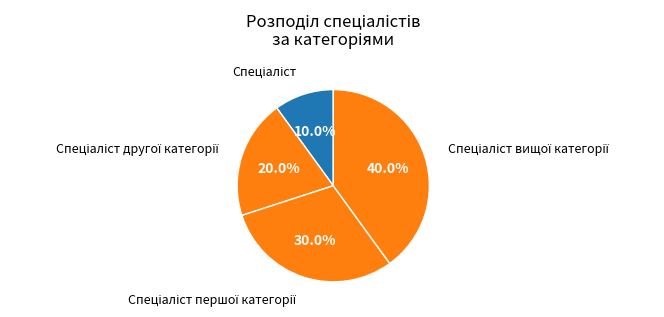

Does any single category account for the majority?

No